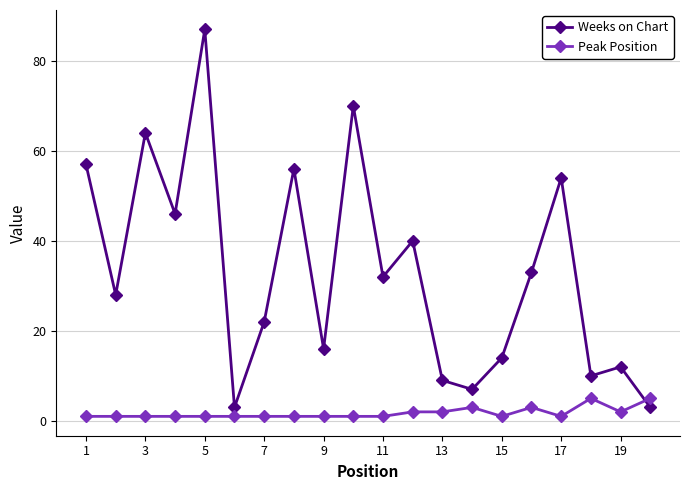

Which series has the widest spread of values?

Weeks on Chart